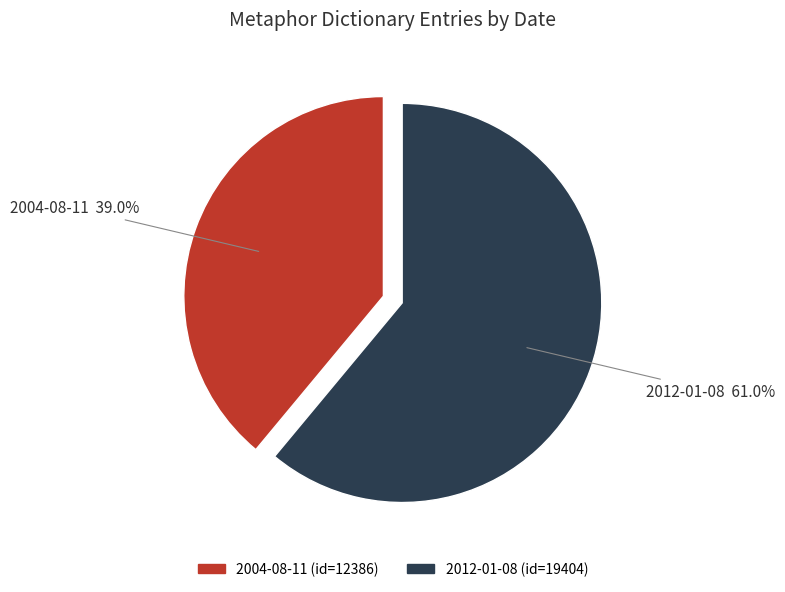

Do 2004-08-11 and 2012-01-08 together represent more than half of the pie?

Yes